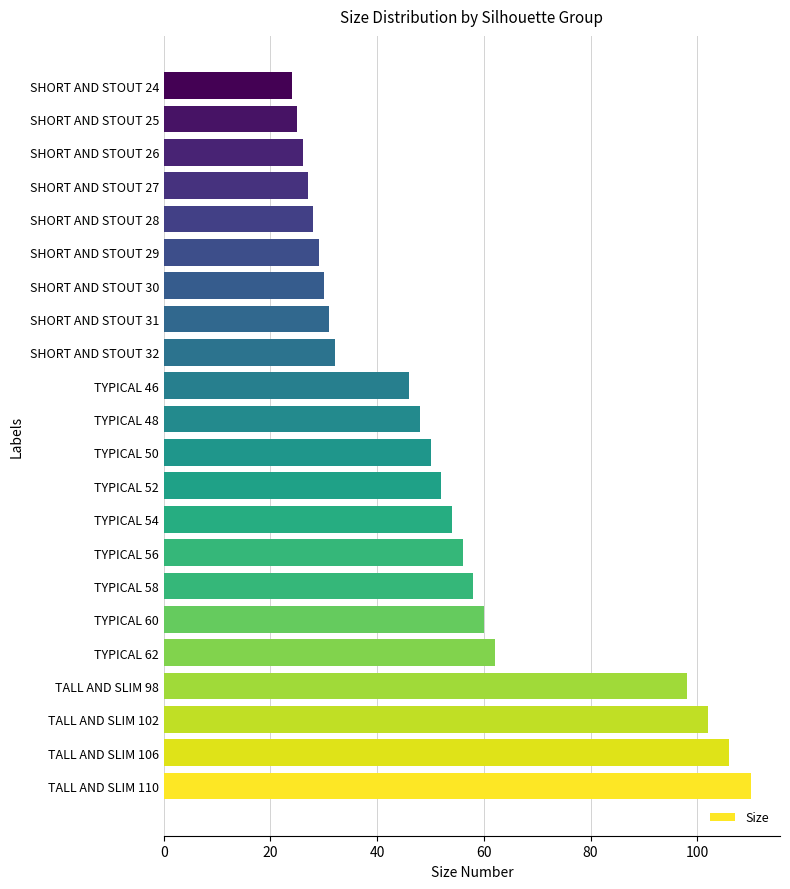

List the labels in order of value, largest first.

TALL AND SLIM 110, TALL AND SLIM 106, TALL AND SLIM 102, TALL AND SLIM 98, TYPICAL 62, TYPICAL 60, TYPICAL 58, TYPICAL 56, TYPICAL 54, TYPICAL 52, TYPICAL 50, TYPICAL 48, TYPICAL 46, SHORT AND STOUT 32, SHORT AND STOUT 31, SHORT AND STOUT 30, SHORT AND STOUT 29, SHORT AND STOUT 28, SHORT AND STOUT 27, SHORT AND STOUT 26, SHORT AND STOUT 25, SHORT AND STOUT 24